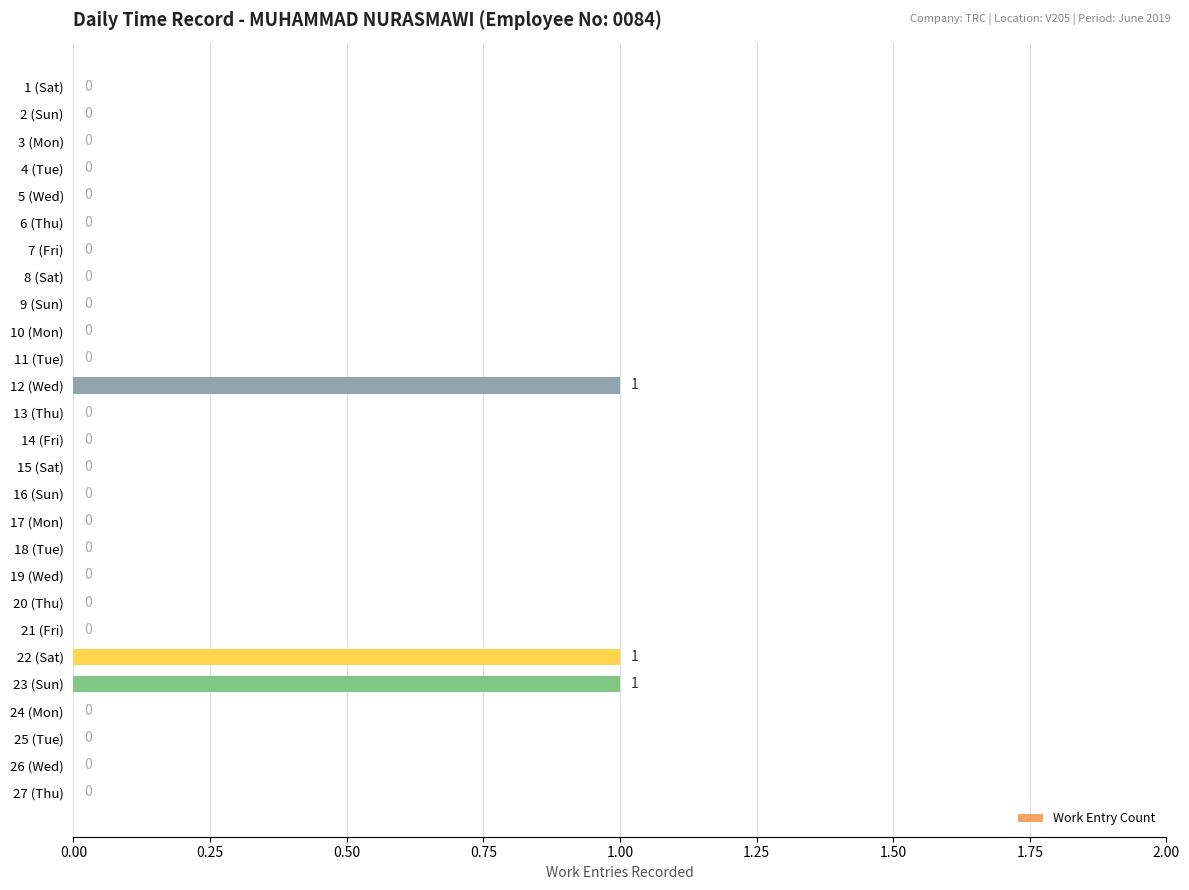

Is it true that the value at 24 (Mon) is 1?

False